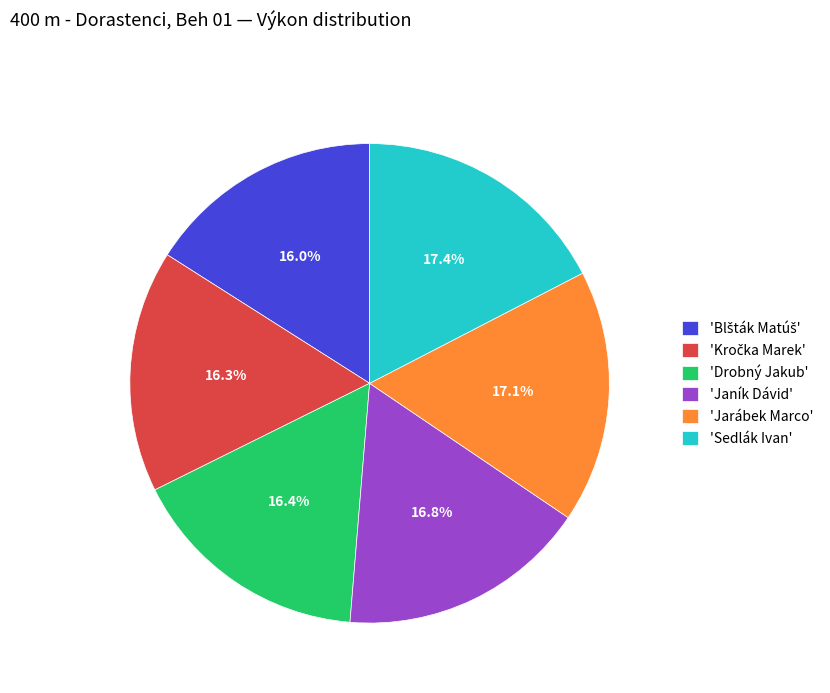

Is there any slice that represents more than half of the pie?

No